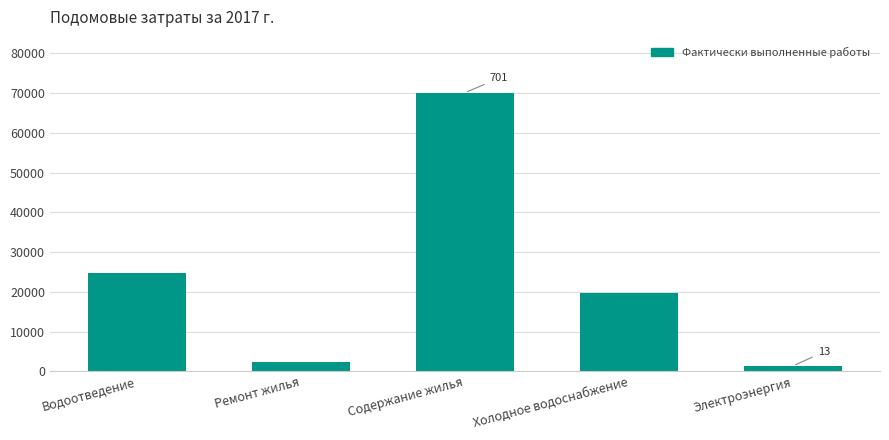

What is the label of the 2nd bar from the left?

Ремонт жилья